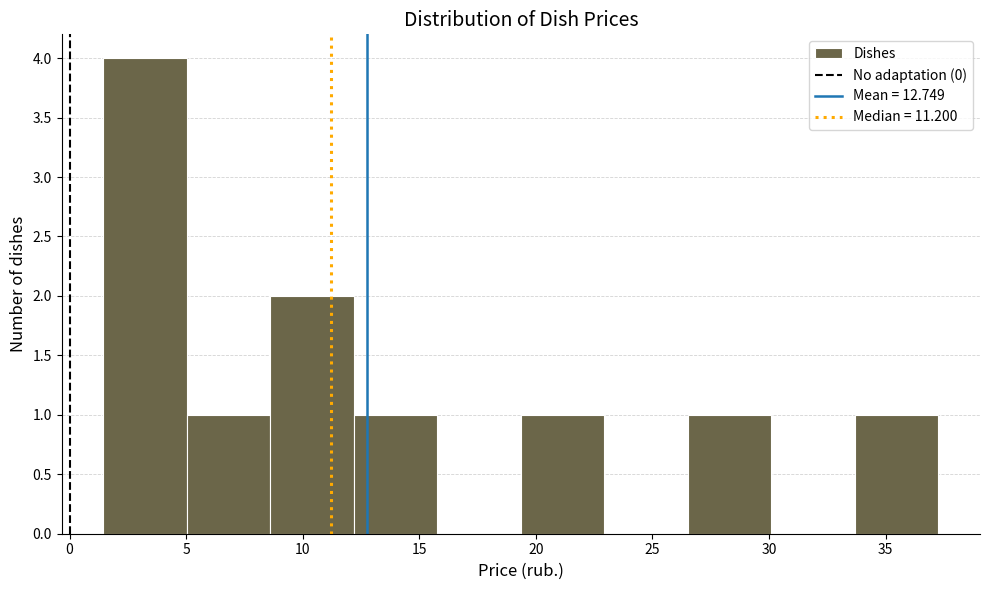

Over which range of the x-axis is the bar tallest?

1.5 to 5.0